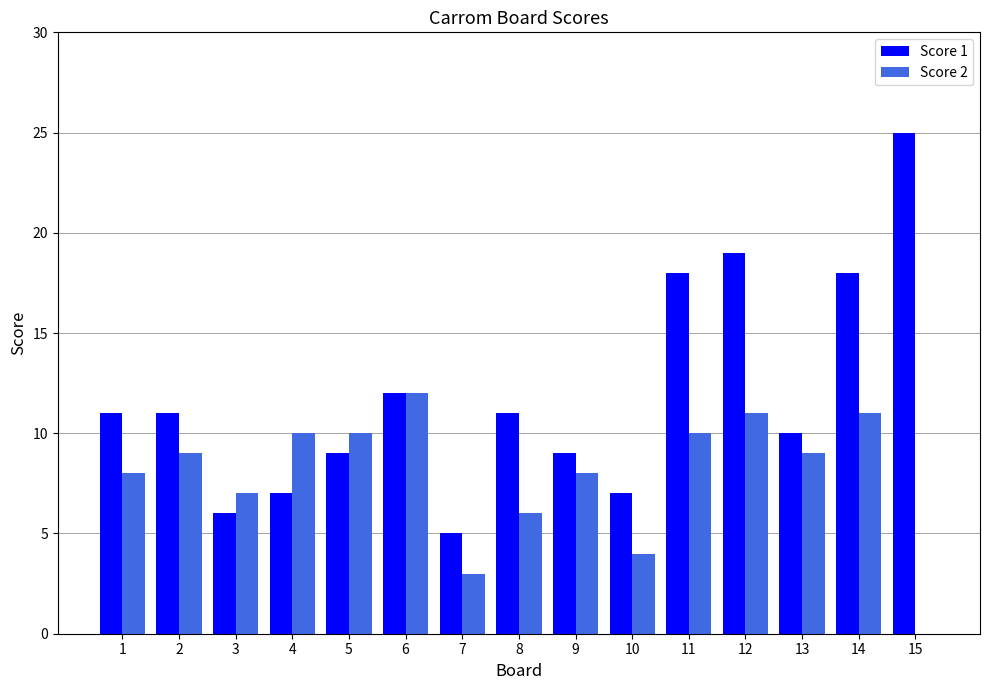

What is the difference between the Score 1 values at 6 and 10?

5